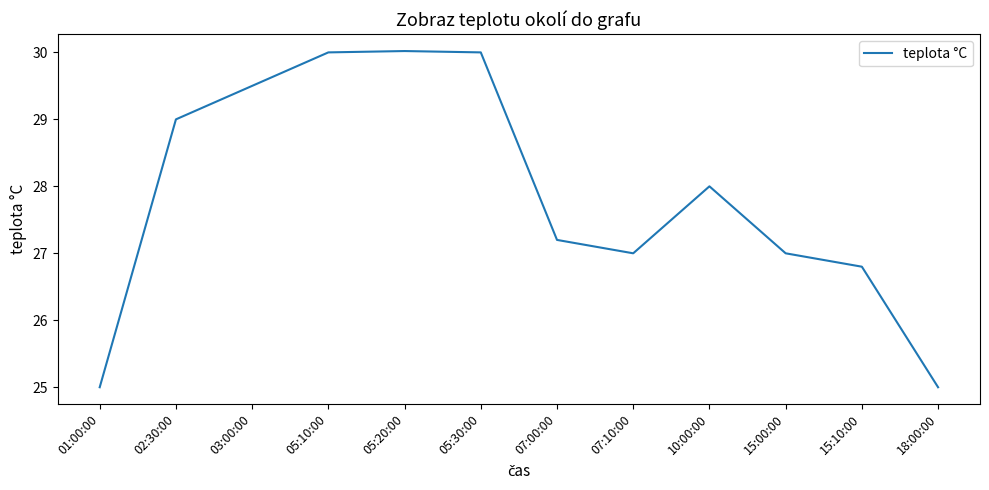

Approximately how many times larger is the value at 03:00:00 compared to 02:30:00?

1.0